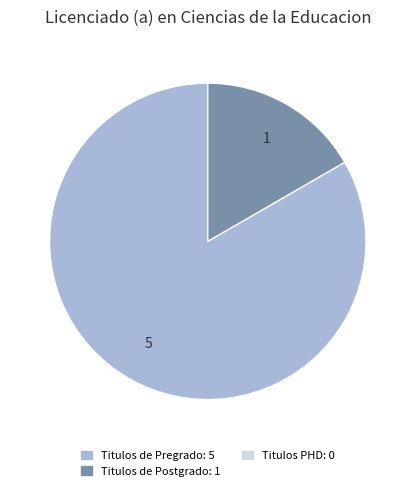

True or false: Titulos de Postgrado accounts for 17% of the total.

True